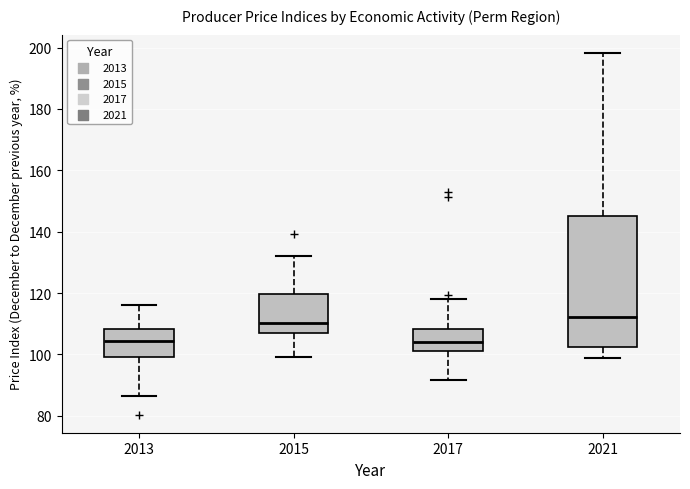

Reading left to right, transcribe this box plot: for each box, give where its median line is, the range the box spans, and where its two whiskers end, as read against the y-axis. The values are not printed on the chart, so give them approximately, as read against the axis.

2013: median 104, box 100 to 108, whiskers 86 to 116
2015: median 110, box 106 to 120, whiskers 100 to 132
2017: median 104, box 102 to 108, whiskers 92 to 118
2021: median 112, box 102 to 146, whiskers 100 to 198